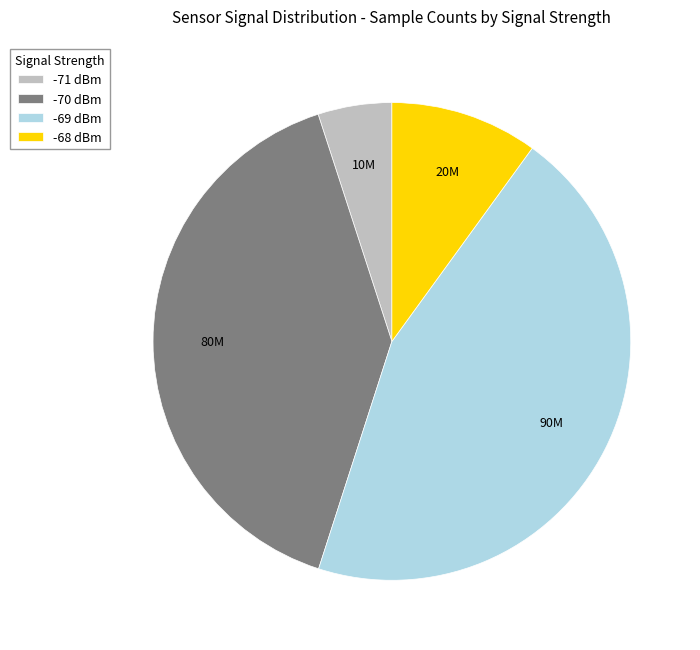

The -69 dBm slice represents 45% of the pie. True or false?

True